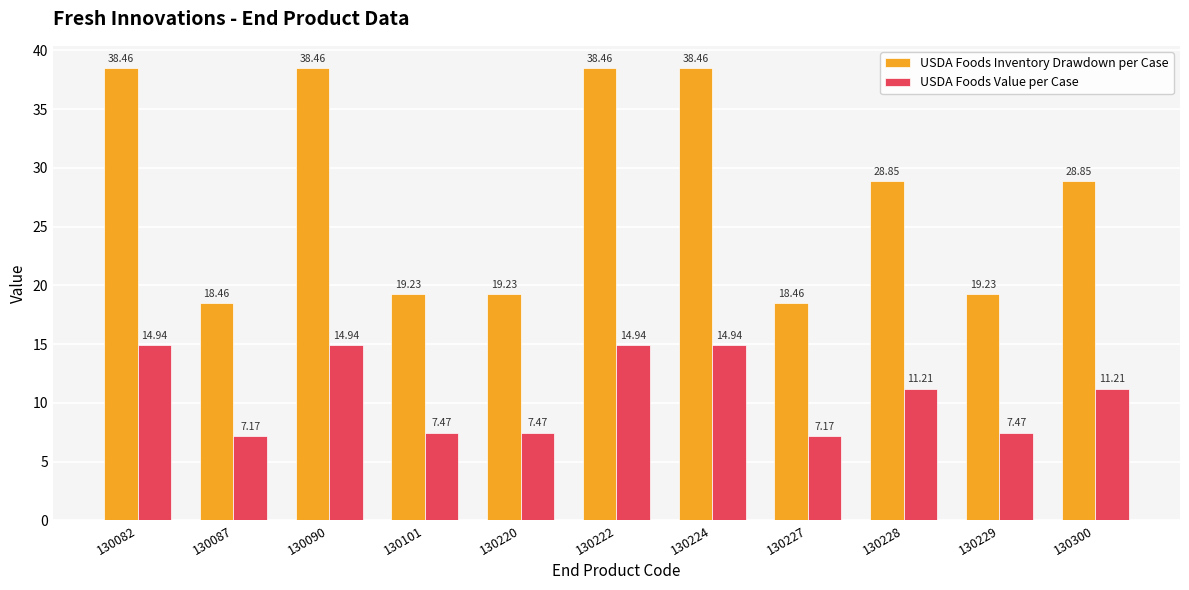

Which series has the largest total across all categories?

USDA Foods Inventory Drawdown per Case